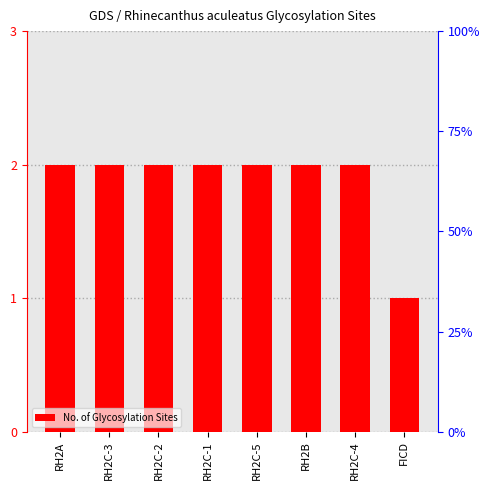

How many values are below 2?

1